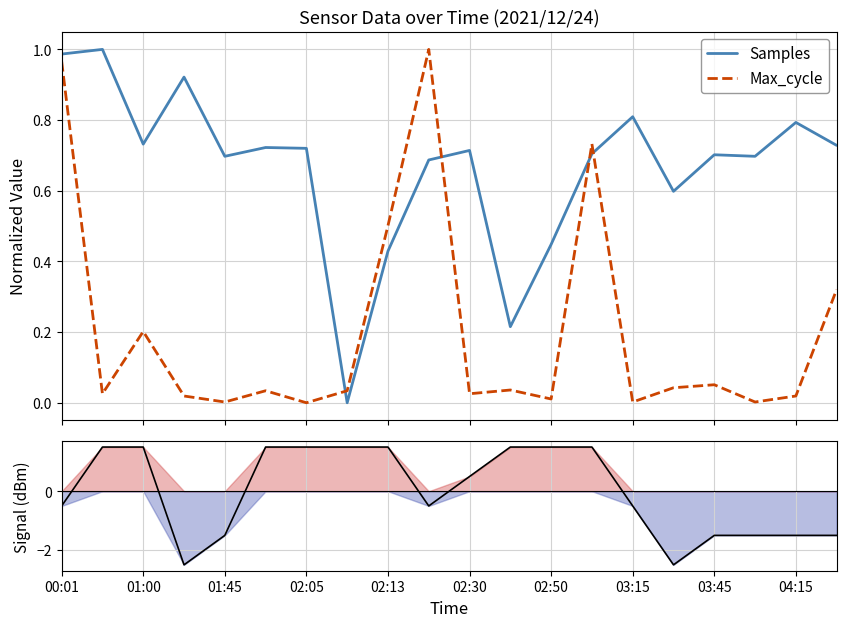

True or false: Max_cycle and Samples intersect in this chart.

True